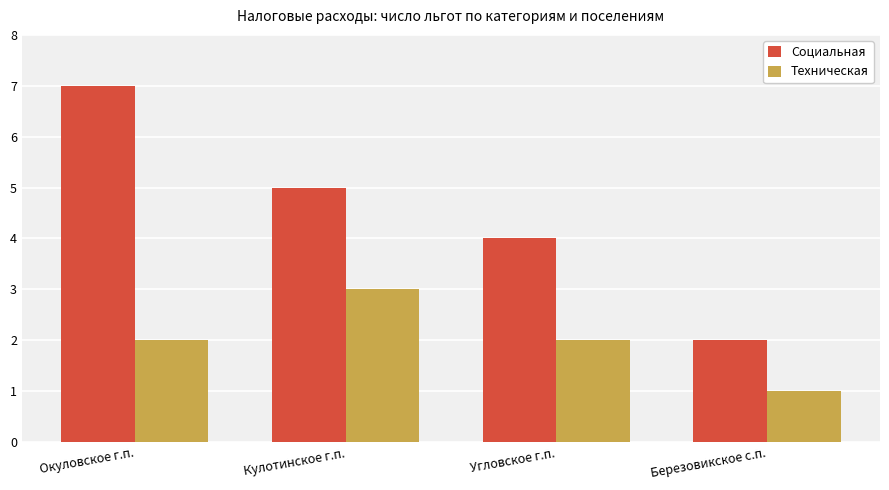

Is it true that Техническая equals 2 at Окуловское г.п.?

True